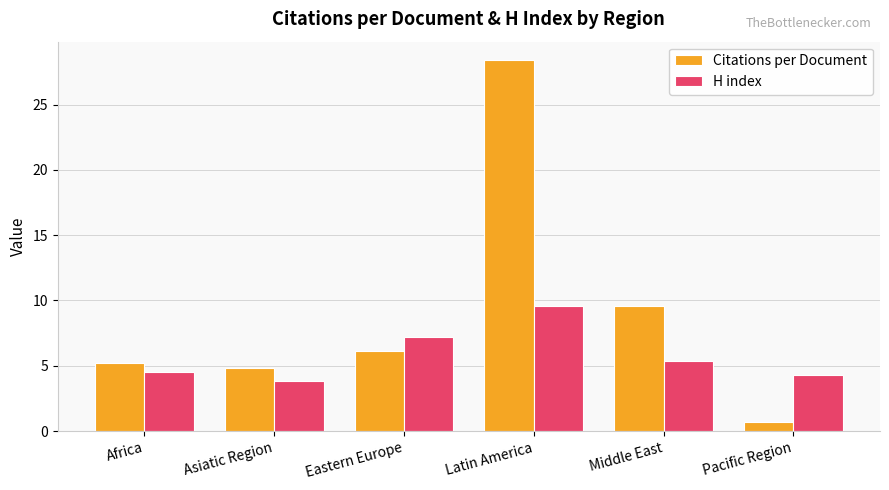

Reading right to left, transcribe all the data shown in this chart.

Citations per Document: 0.7	9.6	28.4	6.1	4.8	5.2
H index: 4.3	5.4	9.6	7.2	3.8	4.5